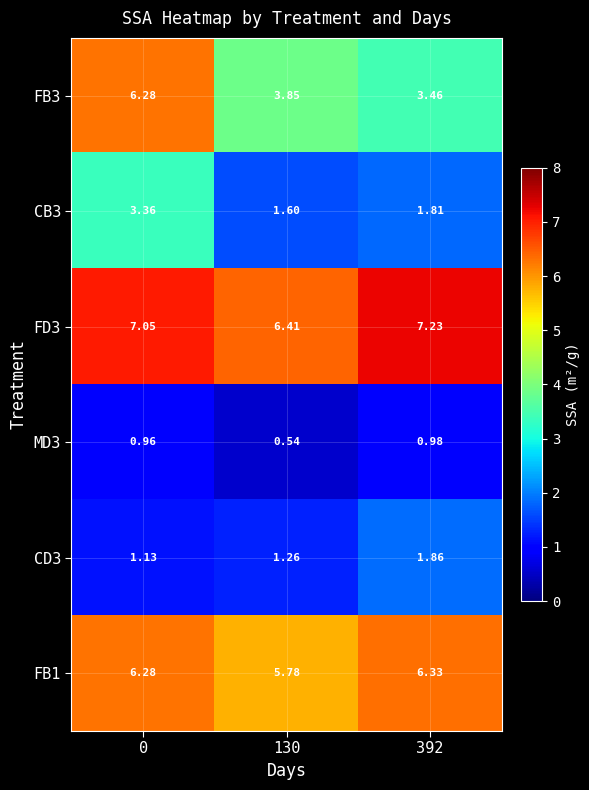

Is the value of FD3 at 130 greater than the value of MD3 at 392?

Yes